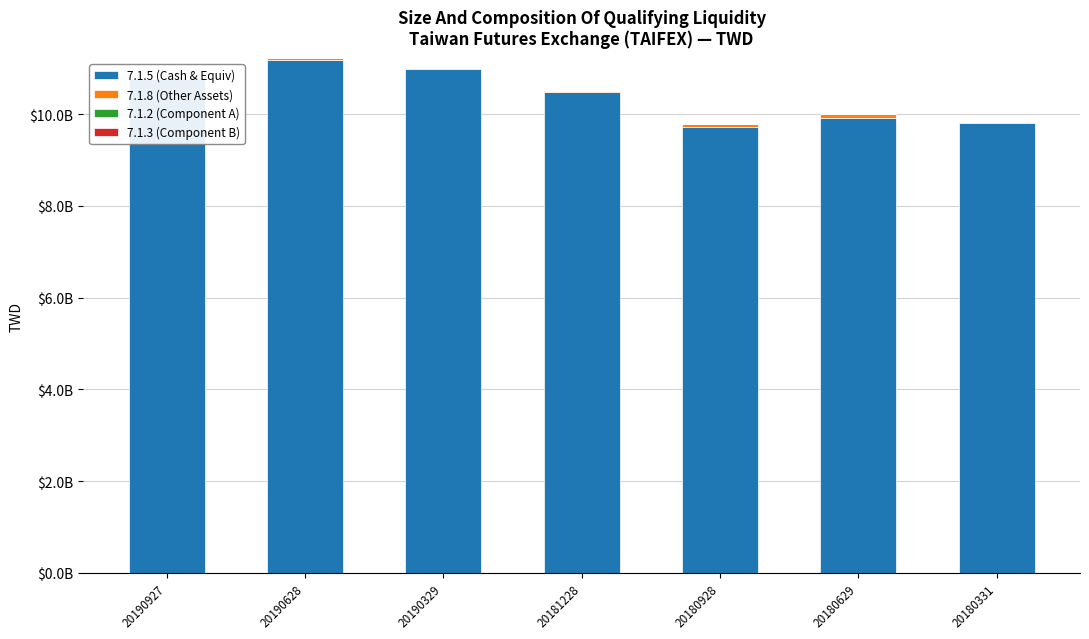

Are the bars horizontal?

No